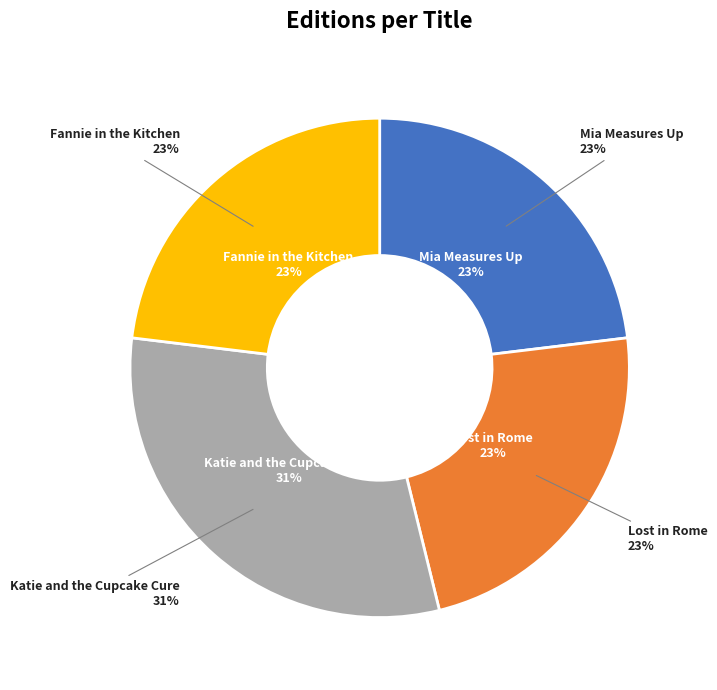

How many slices are in this pie chart?

4